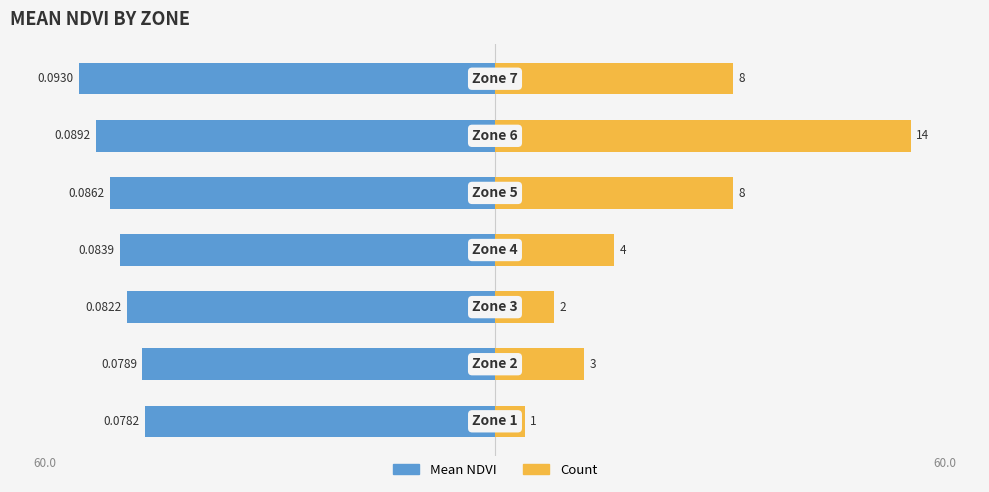

Is the value of Mean NDVI at 2 greater than the value of Count at 0?

No